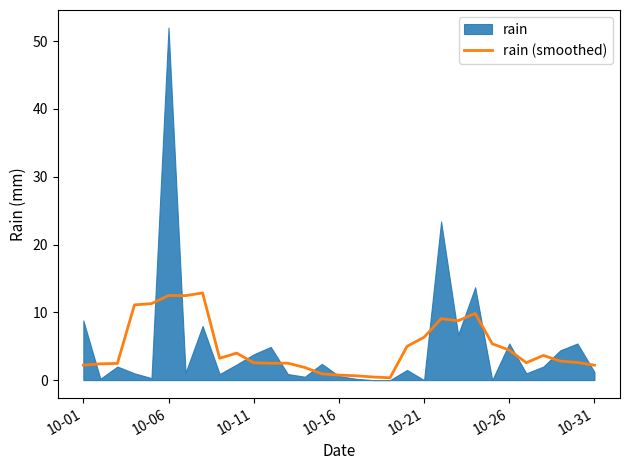

The value of rain (smoothed) at 10-21 is 6.3. True or false?

True